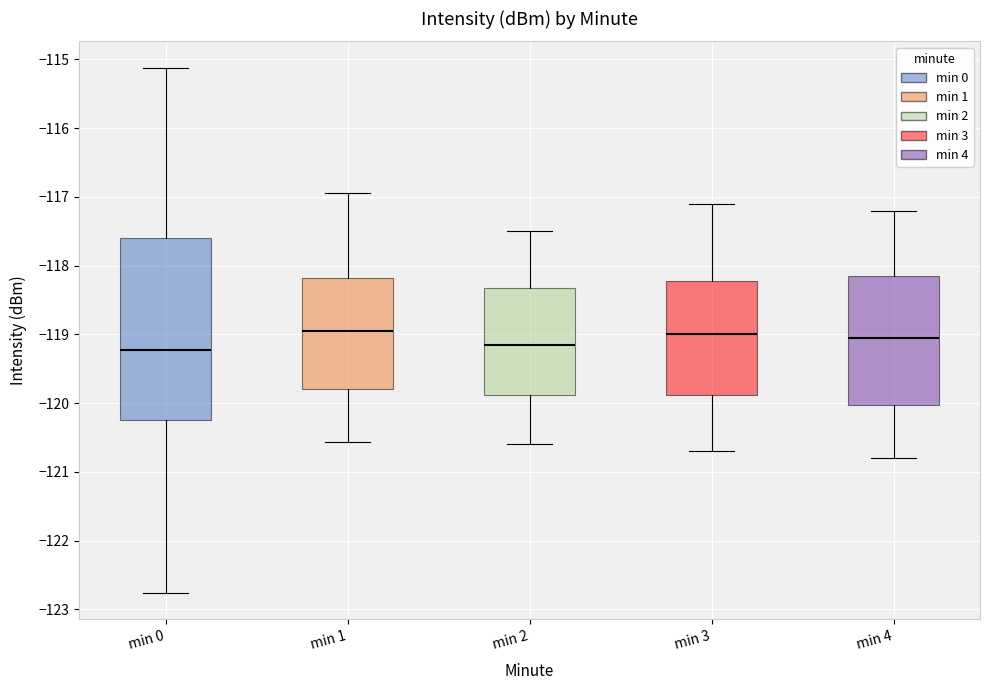

Reading left to right, transcribe this box plot: for each box, give where its median line is, the range the box spans, and where its two whiskers end, as read against the y-axis. The values are not printed on the chart, so give them approximately, as read against the axis.

min 0: median -119.2, box -120.2 to -117.6, whiskers -122.8 to -115.1
min 1: median -119.0, box -119.8 to -118.2, whiskers -120.6 to -116.9
min 2: median -119.1, box -119.9 to -118.3, whiskers -120.6 to -117.5
min 3: median -119.0, box -119.9 to -118.2, whiskers -120.7 to -117.1
min 4: median -119.0, box -120.0 to -118.1, whiskers -120.8 to -117.2